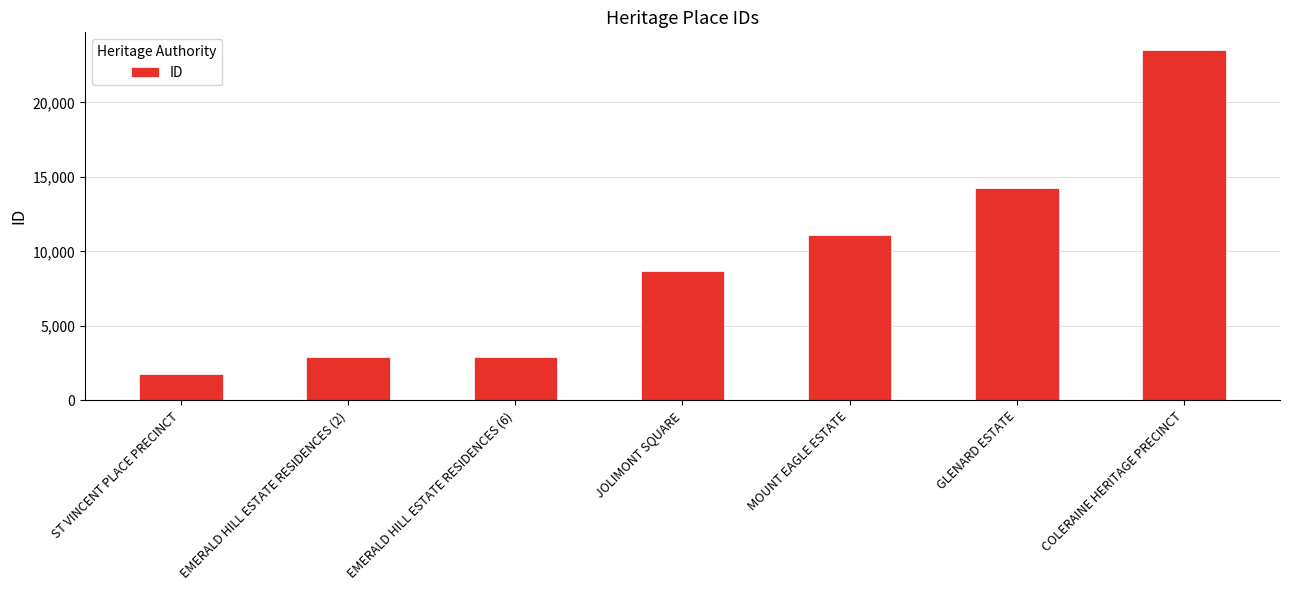

How many bars are there in total?

7